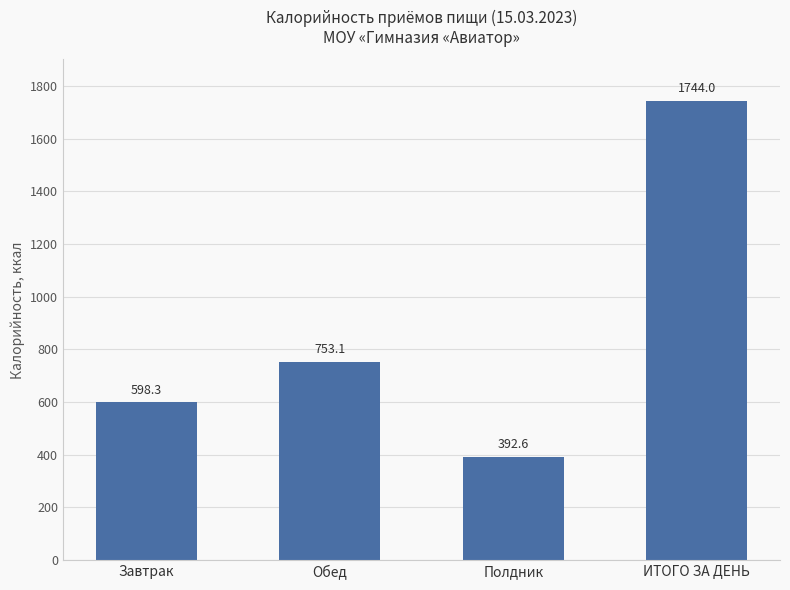

What is the approximate value at Полдник?

392.6